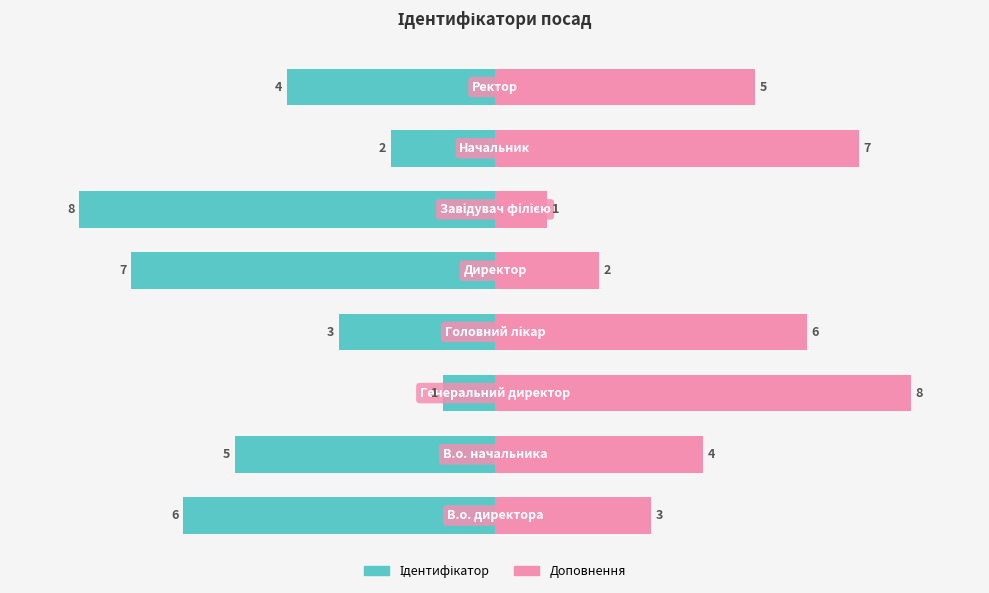

Is the value of Доповнення at 1 greater than the value of Ідентифікатор at 5?

Yes